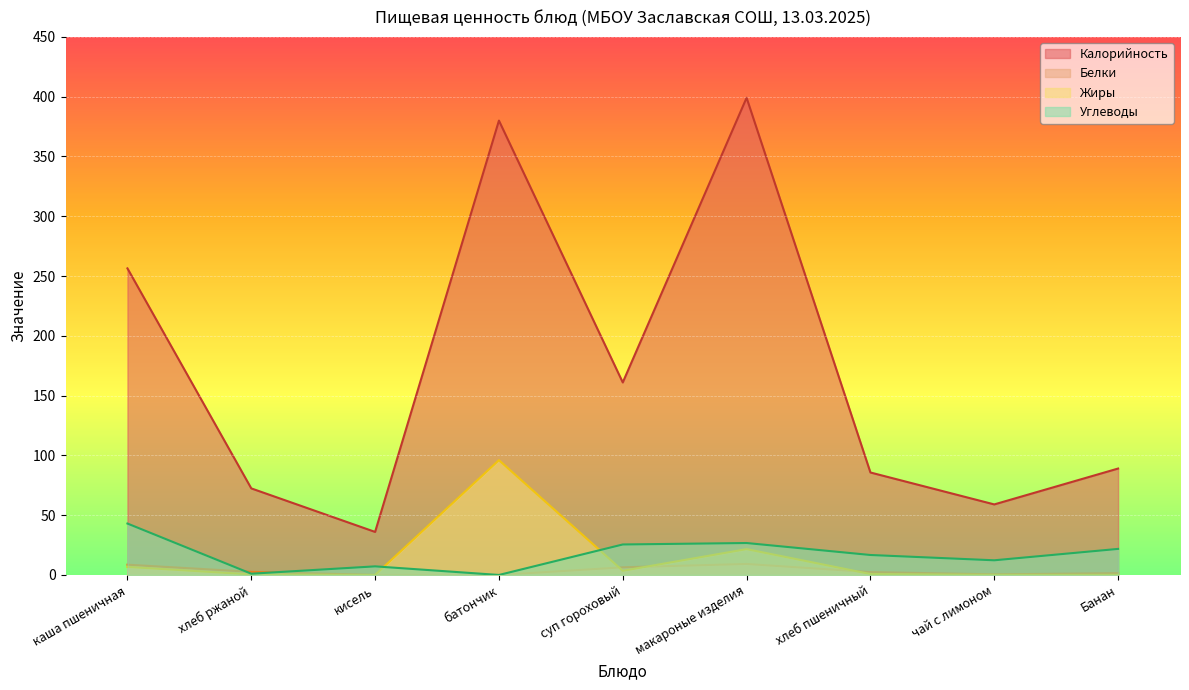

True or false: Белки and Жиры cross at least once.

True